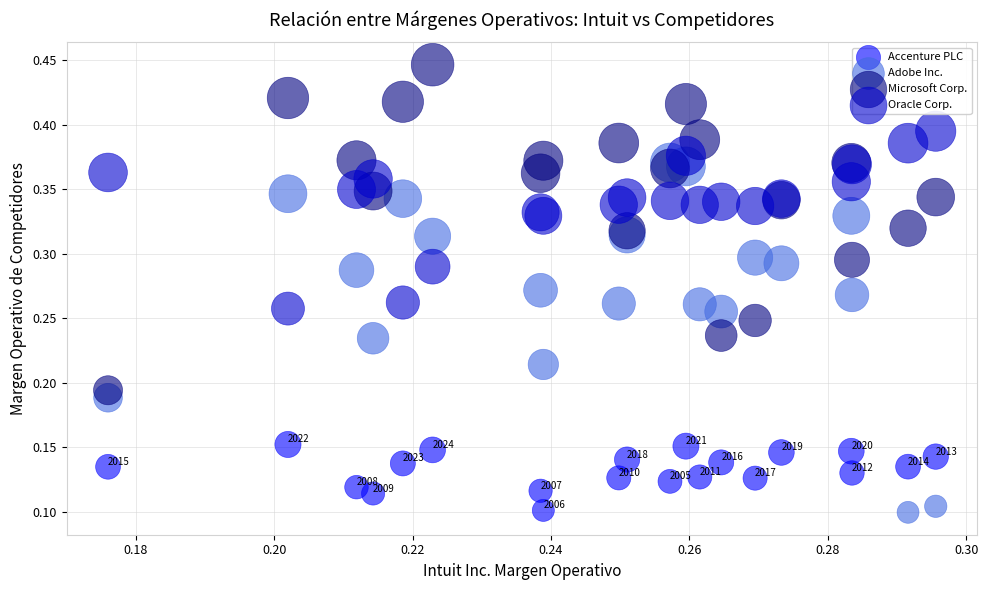

Which series contains the highest Y value?

Microsoft Corp.